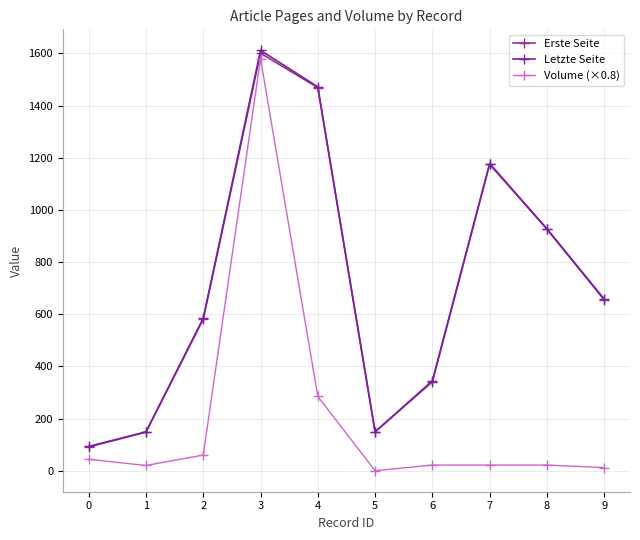

Which series changed the most between 2 and 7?

Erste Seite